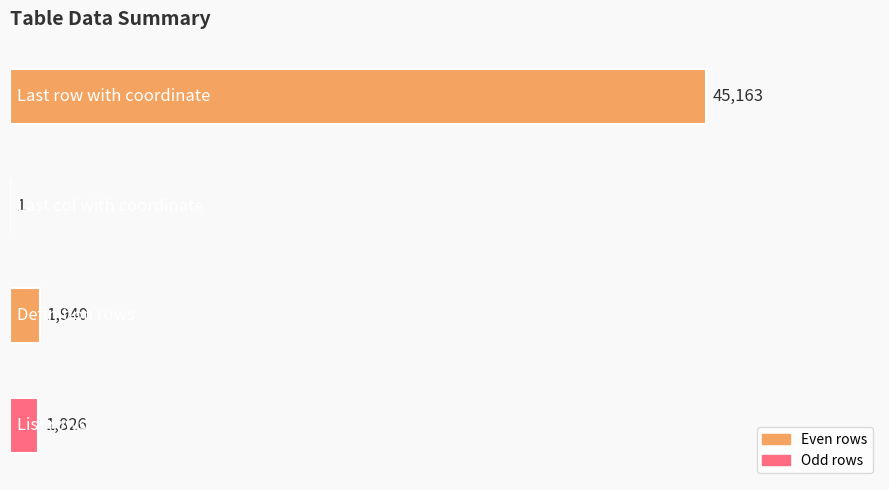

What is the sum of all values?

48930